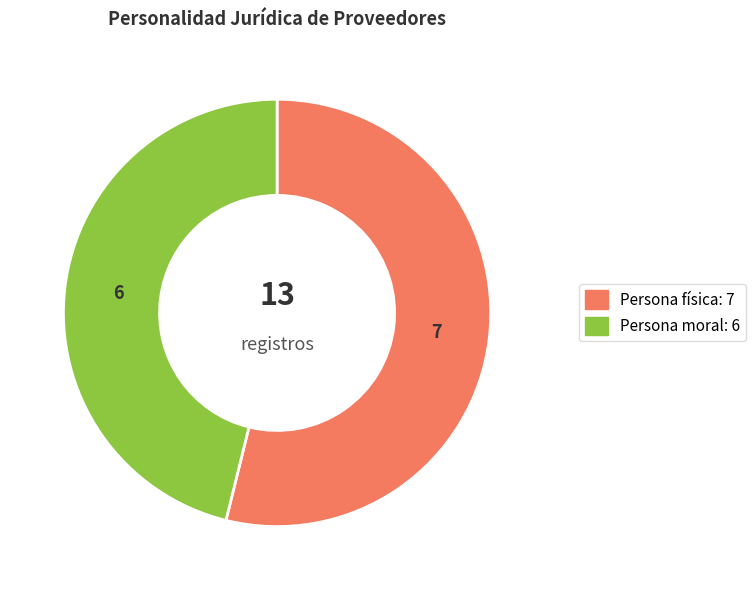

Which slice is the smallest?

Persona moral